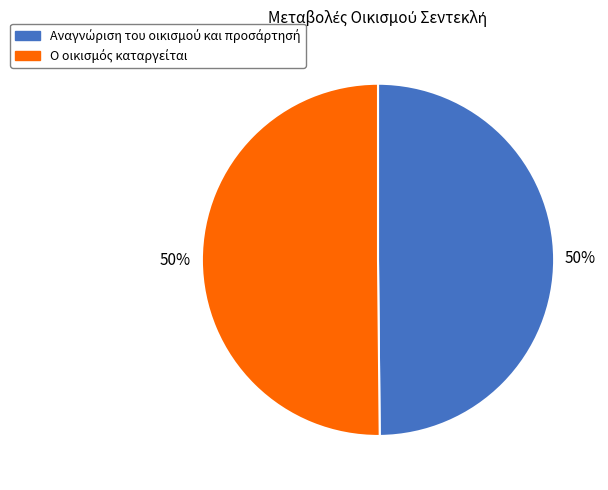

To the nearest percent, what is the average slice percentage?

50%